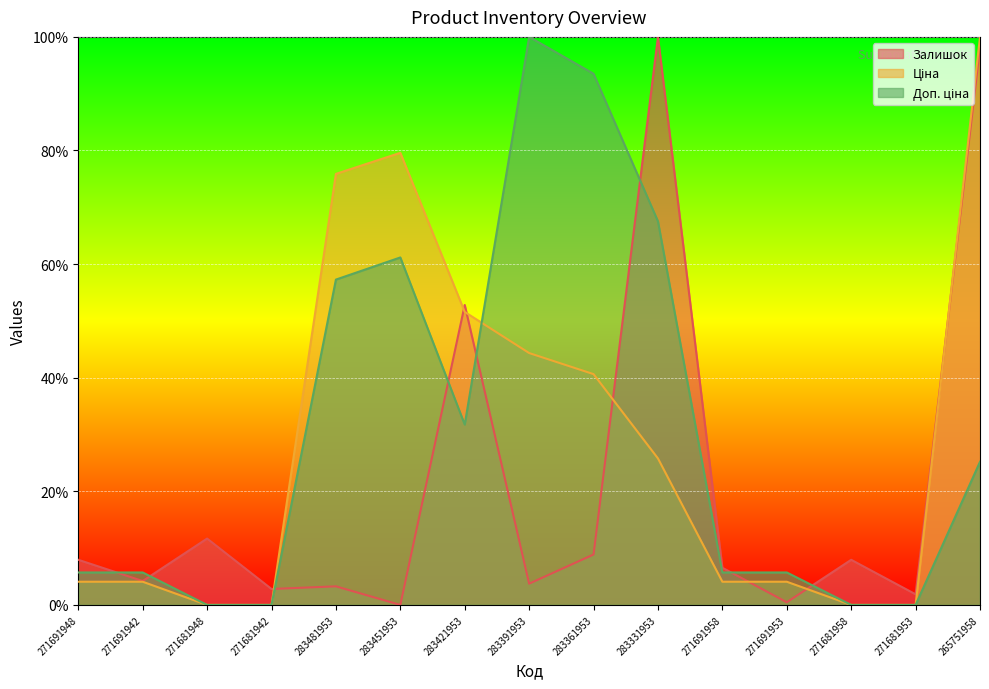

What is the total value across all series at 271691958?

16.3